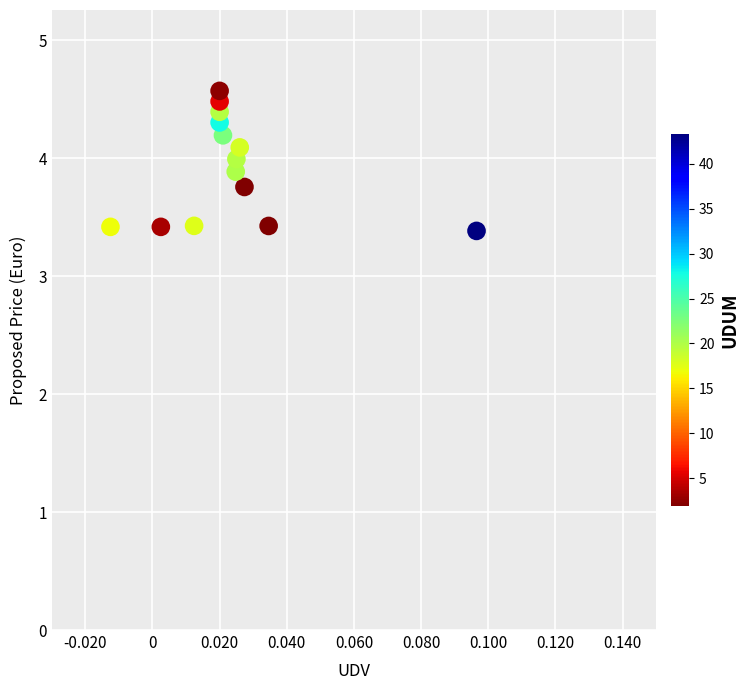

What is the range of Y values (max minus min)?

1.2